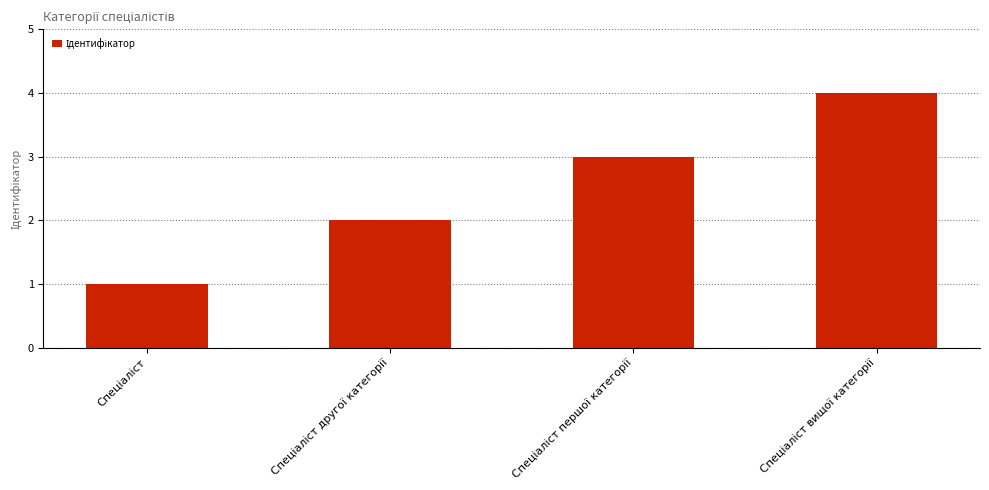

What is the greatest value displayed?

4